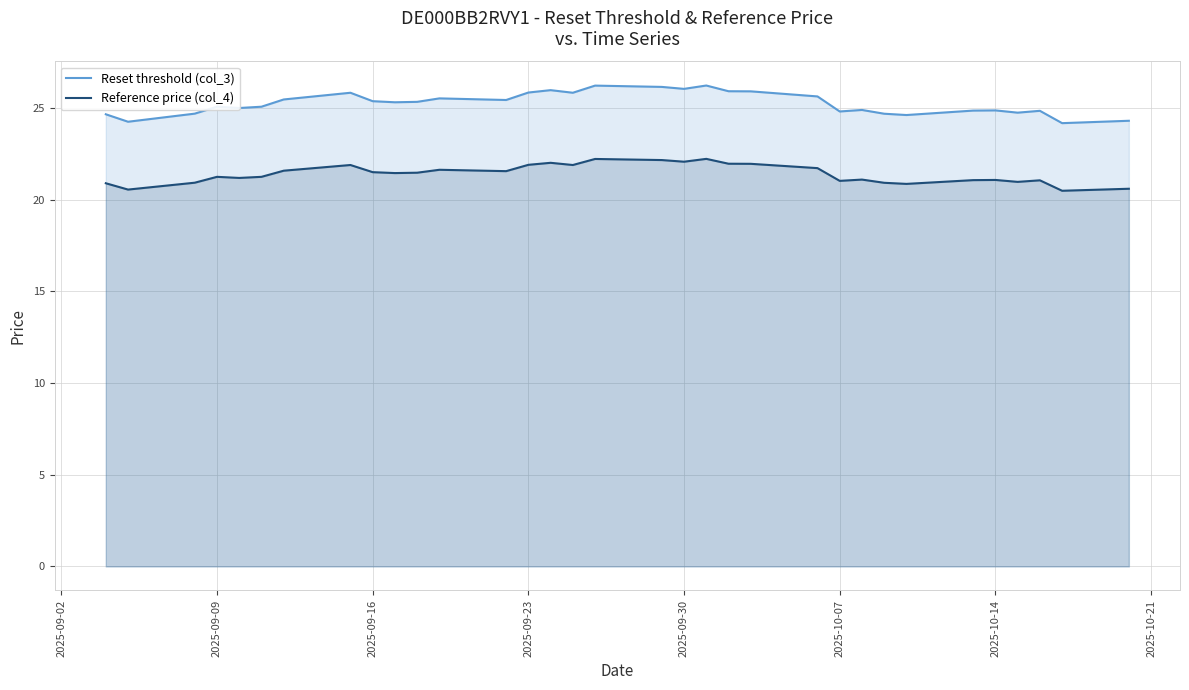

Which series has the largest range (max minus min)?

Reset threshold (col_3)